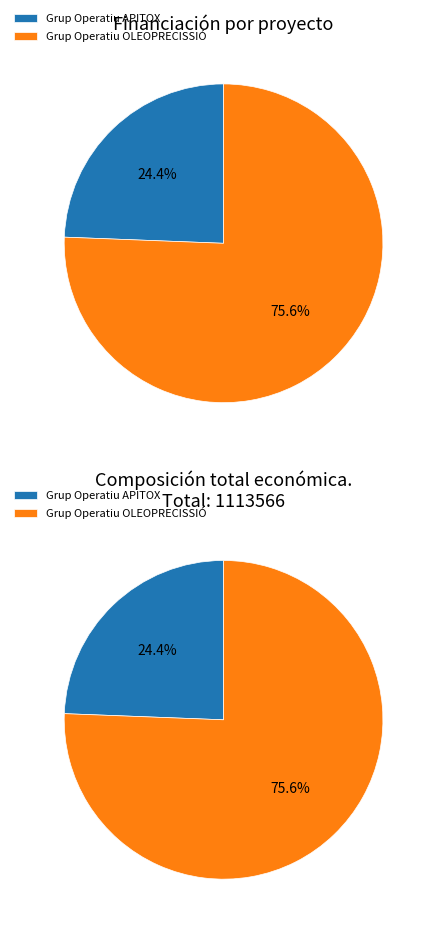

Is the sum of Grup Operatiu APITOX and Grup Operatiu OLEOPRECISSIÓ greater than half?

Yes